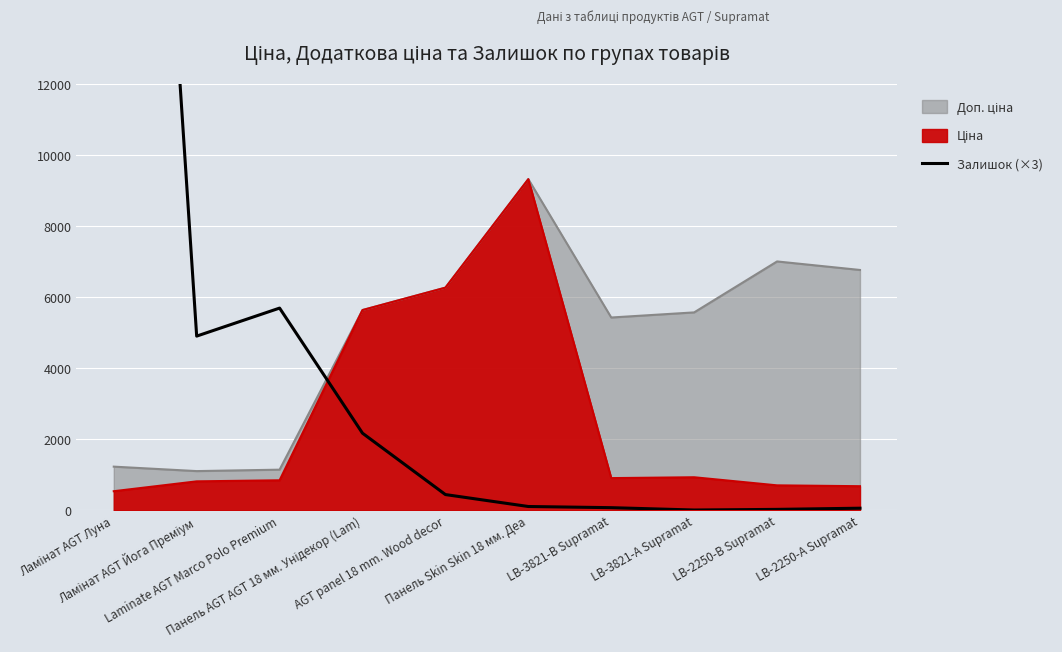

At which category does the data reach its first local valley?

Ламінат AGT Йога Преміум